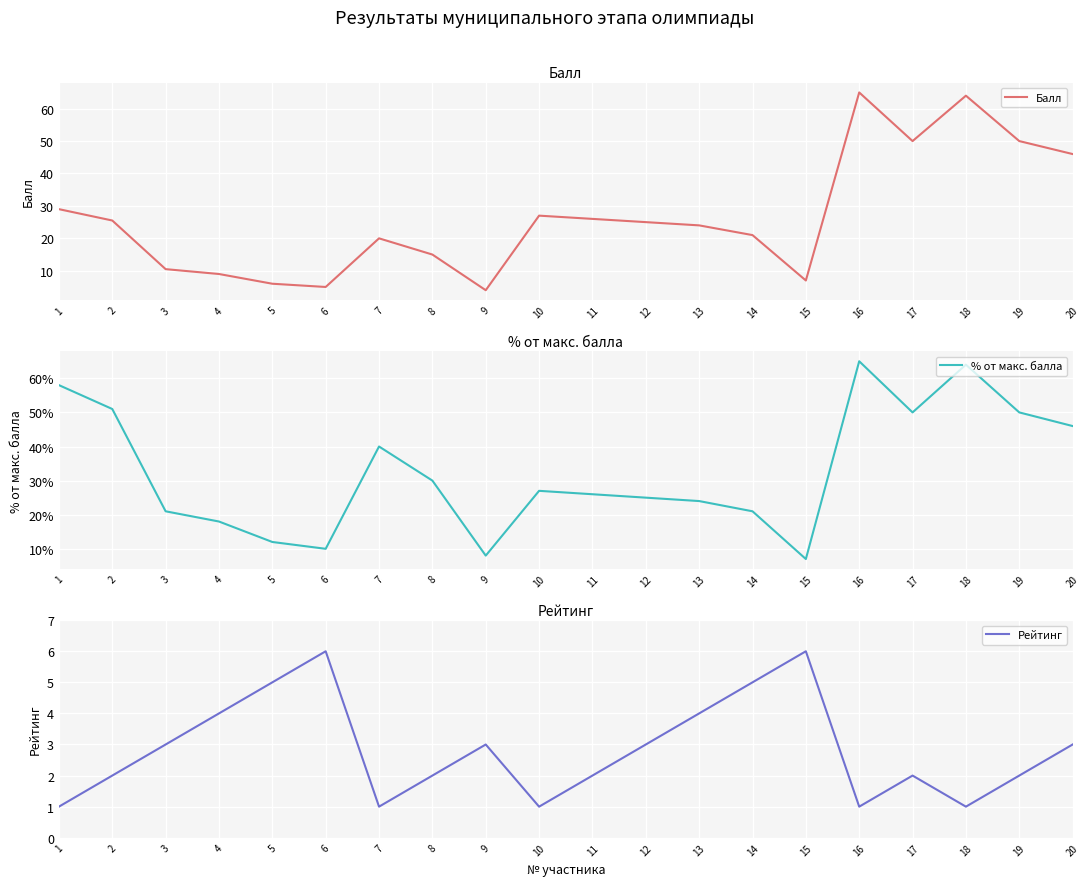

What is the approximate value of % от макс. балла at 7?

40